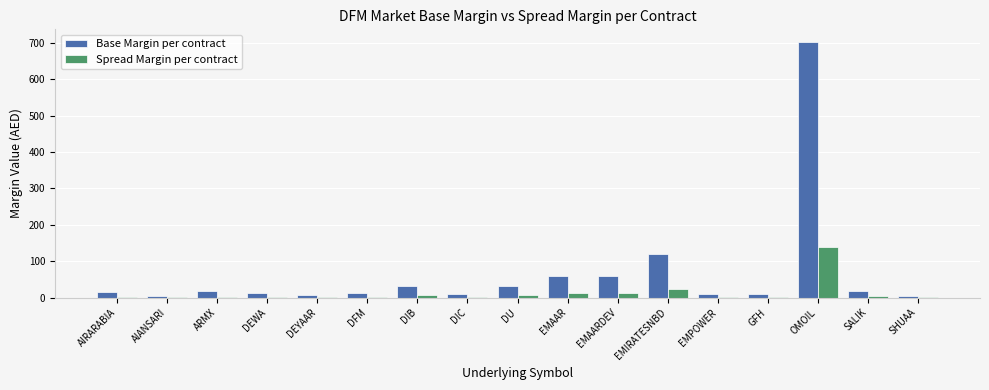

Which category has the highest value in the Base Margin per contract series?

OMOIL